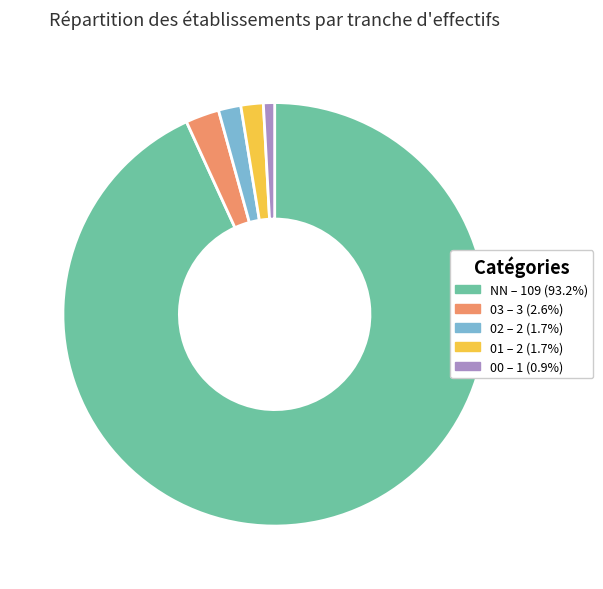

Is the sum of 01 and 03 greater than half?

No